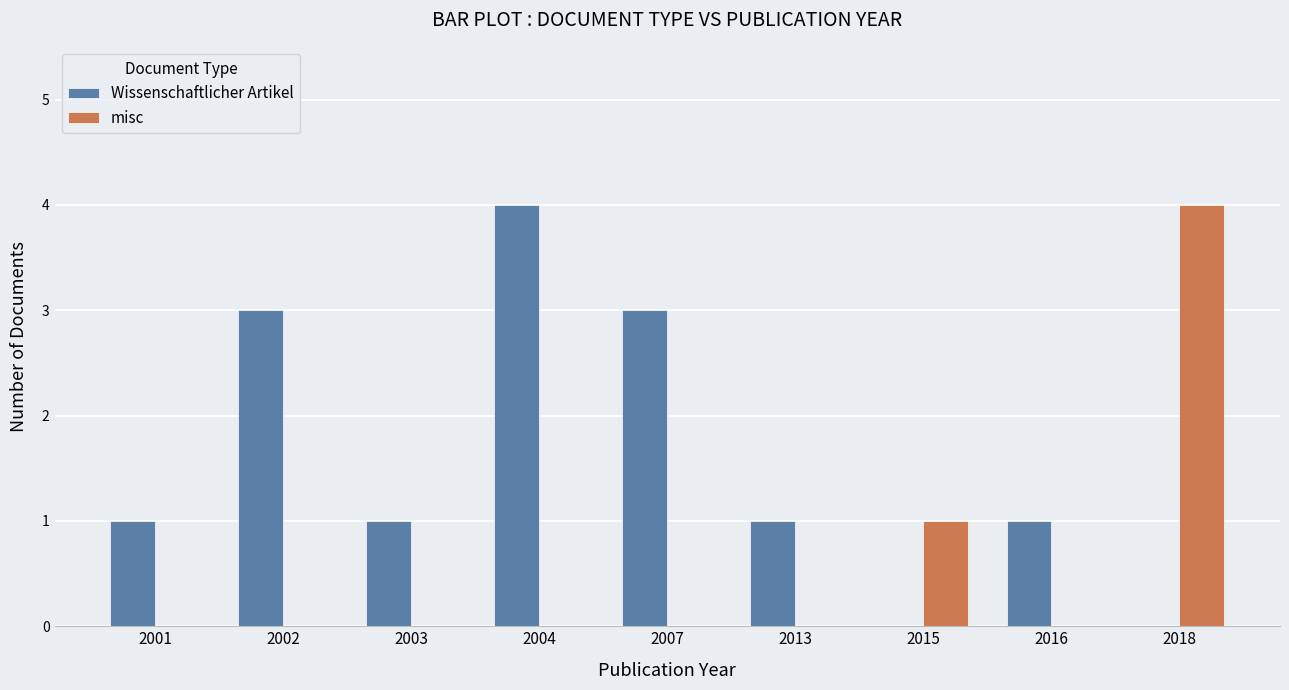

What is the total value across all series at 2015?

1